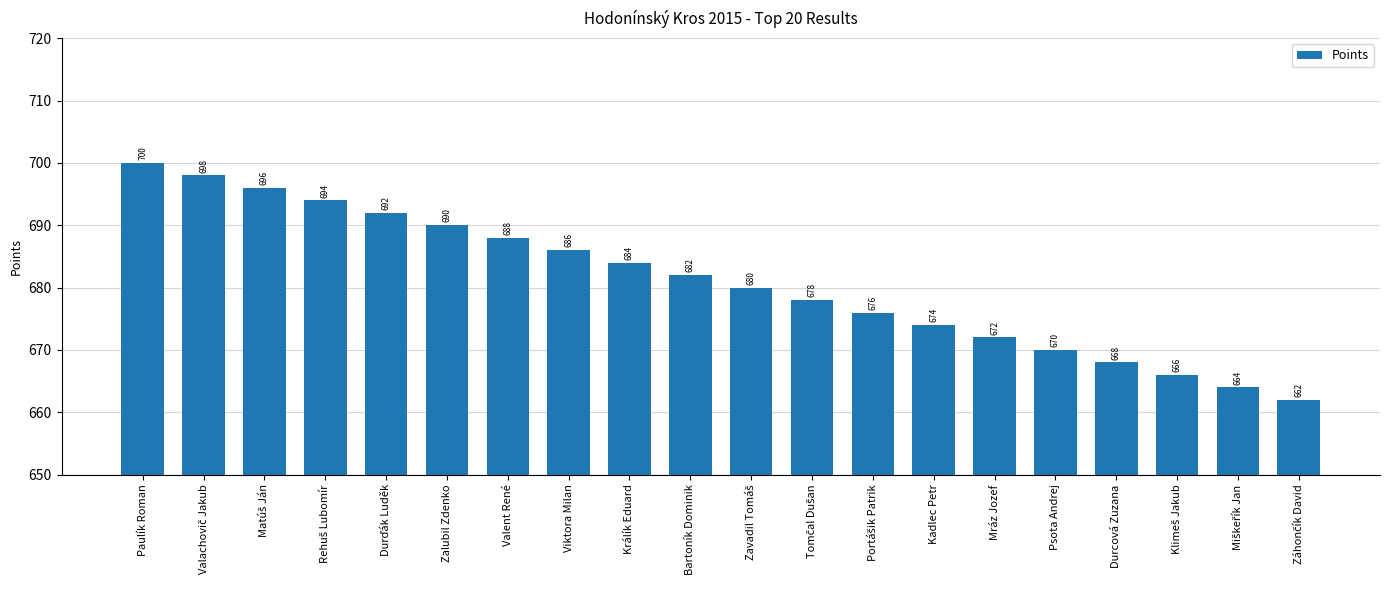

At which label does the data first exceed 682?

Paulík Roman